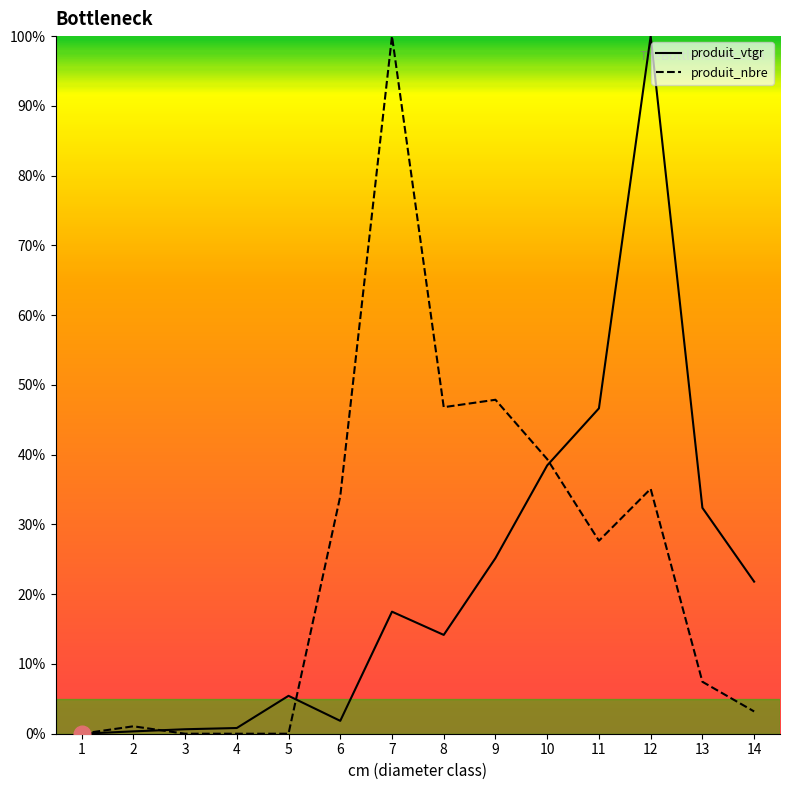

Between 8 and 9, which series saw the biggest shift?

produit_vtgr